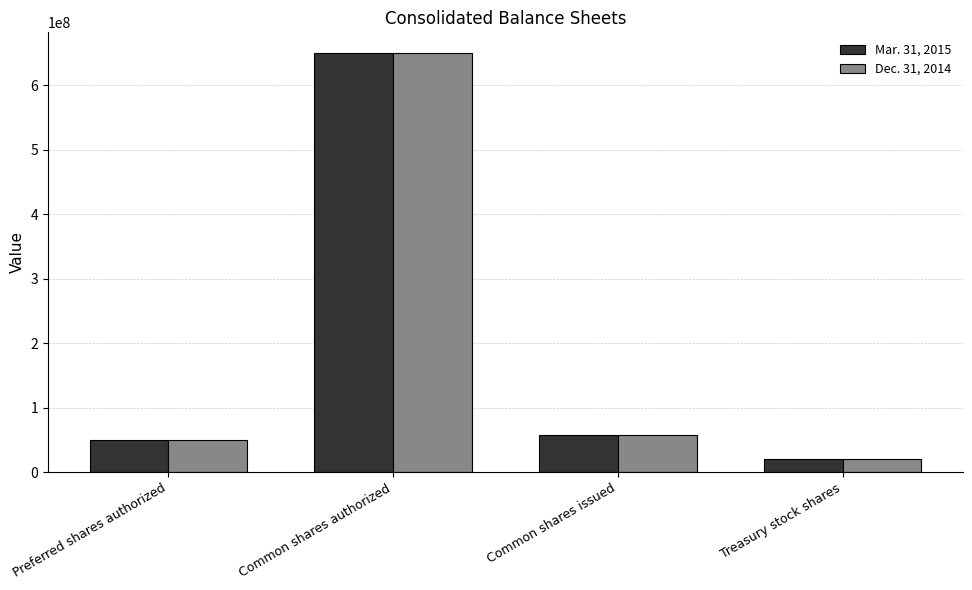

What is the sum of all Mar. 31, 2015 values?

778310809